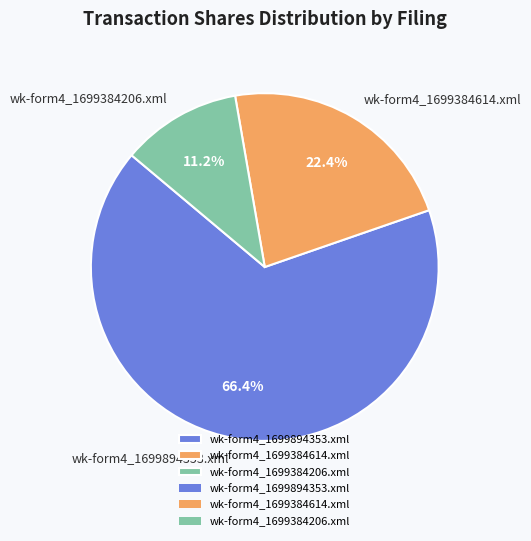

What portion of the pie excludes wk-form4_1699384614.xml?

77.6%